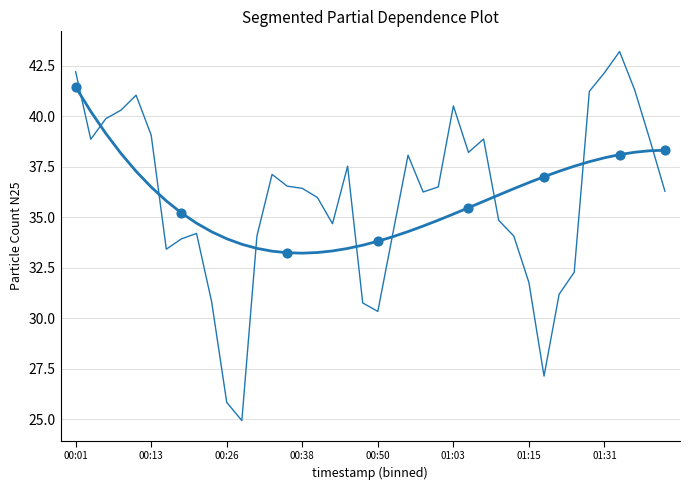

Approximately how many times larger is the value at 39 compared to 22?

1.0